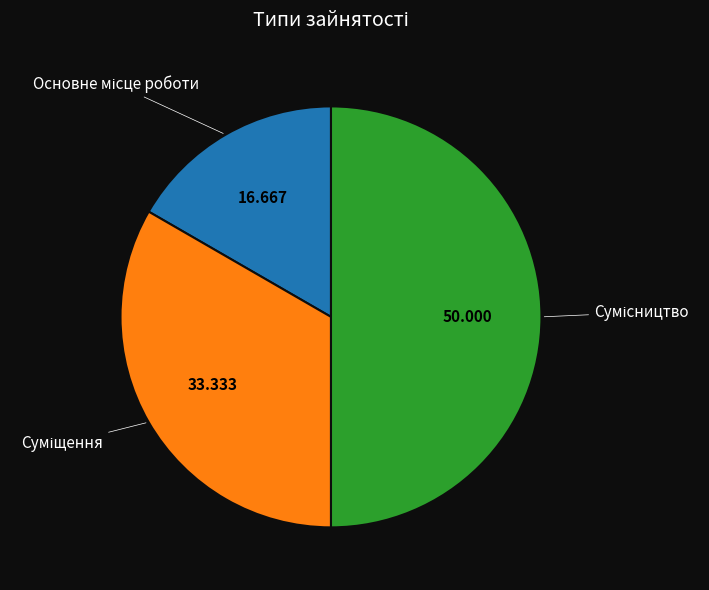

How many segments does this pie chart have?

3